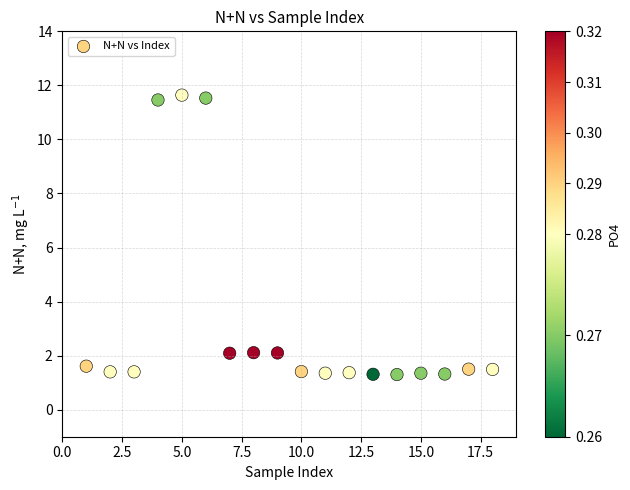

What is the range of Y values (max minus min)?

10.3